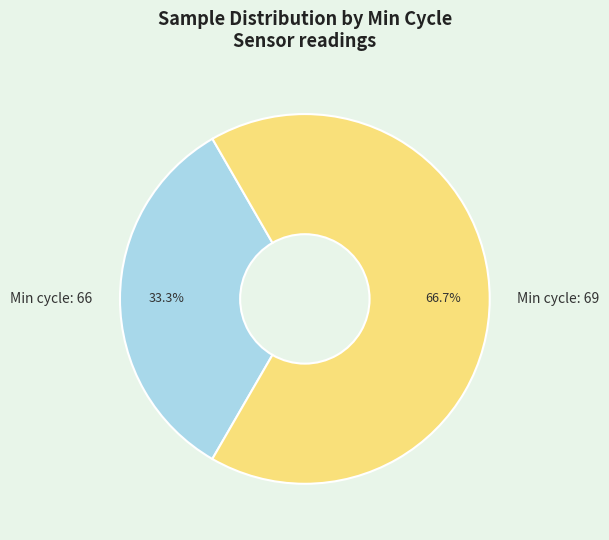

Does any single category account for the majority?

Yes